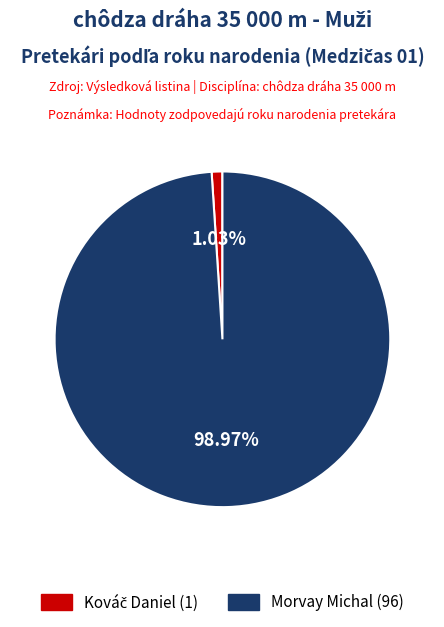

Which category has the biggest portion of the pie?

Morvay Michal